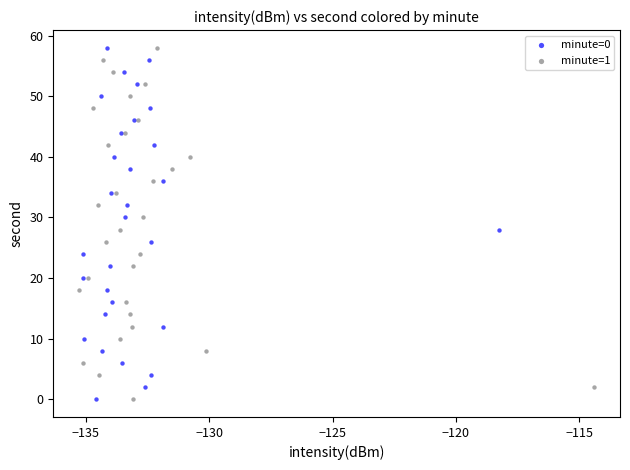

What are all the series names shown in the legend?

minute=0, minute=1